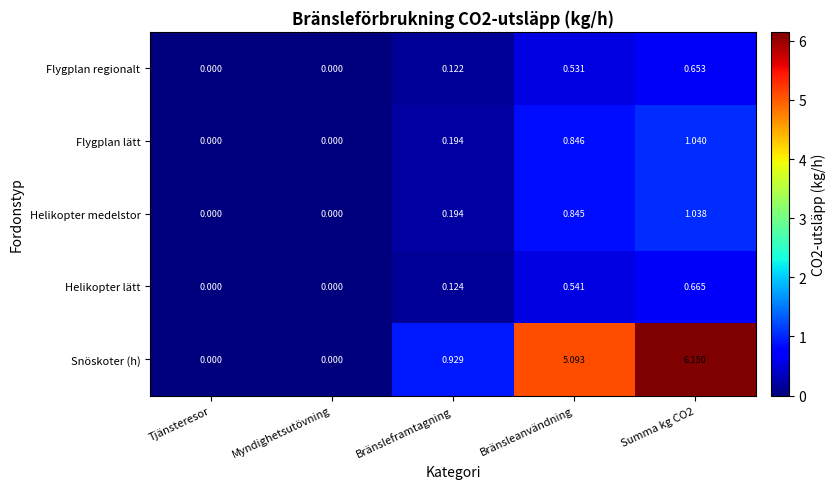

Which series changed the most between Bränsleanvändning and Summa kg CO2?

Snöskoter (h)